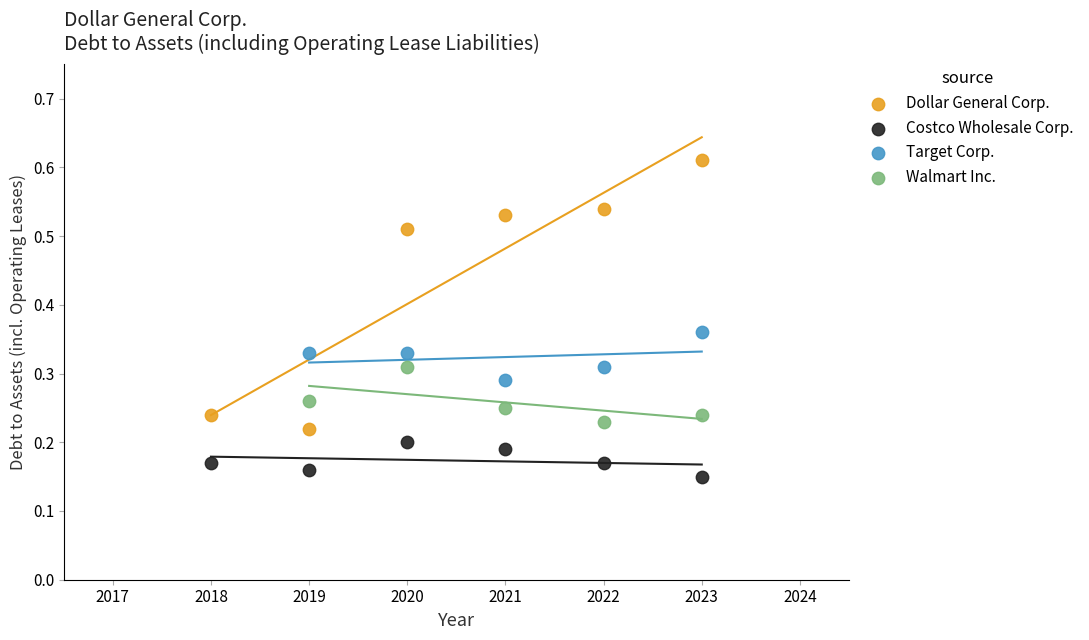

Which series contains the lowest Y value?

Costco Wholesale Corp.